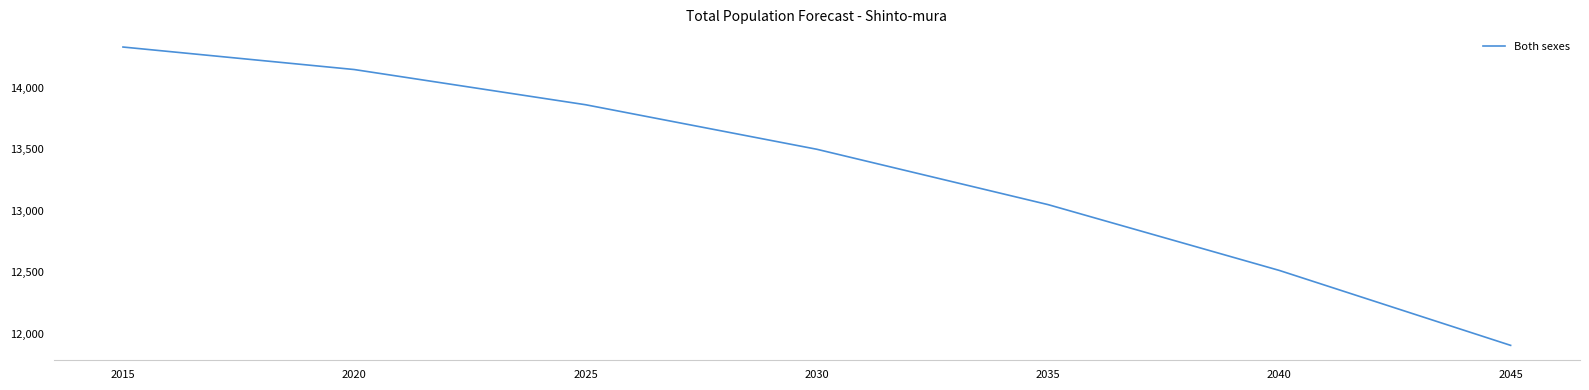

True or false: the data has more than 0 interior local peaks.

False